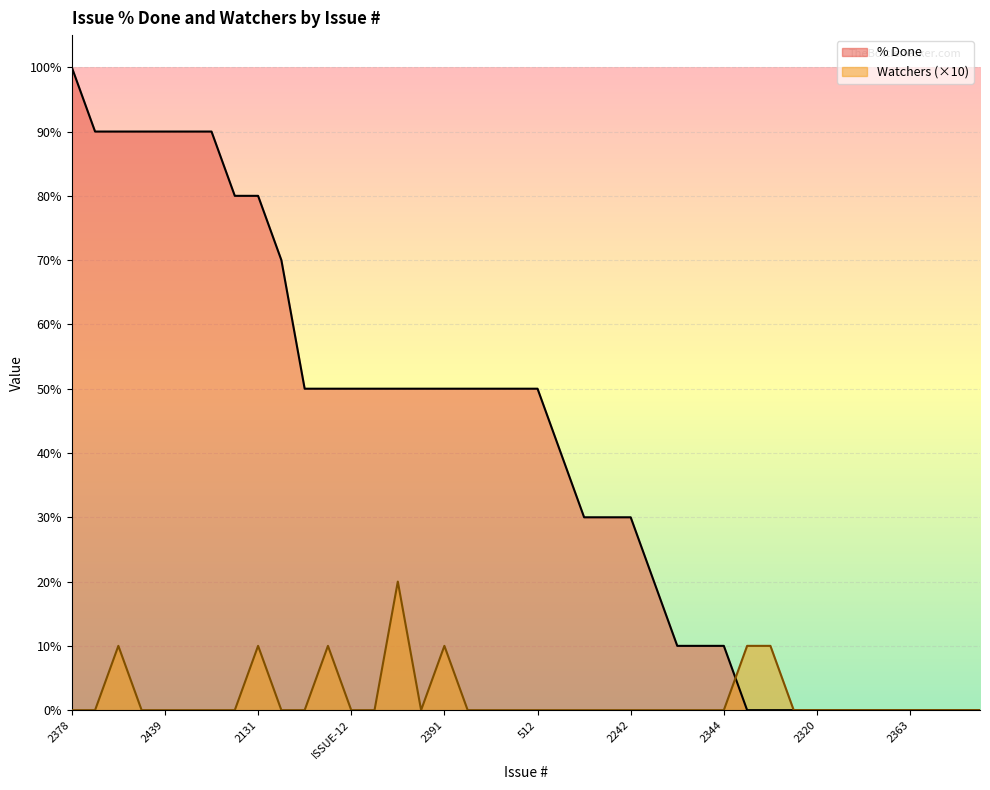

Reading left to right, extract all data points from this chart.

% Done: 100	90	90	90	90	90	90	80	80	70	50	50	50	50	50	50	50	50	50	50	50	40	30	30	30	20	10	10	10	0	0	0	0	0	0	0	0	0	0	0
Watchers: 0	0	10	0	0	0	0	0	10	0	0	10	0	0	20	0	10	0	0	0	0	0	0	0	0	0	0	0	0	10	10	0	0	0	0	0	0	0	0	0